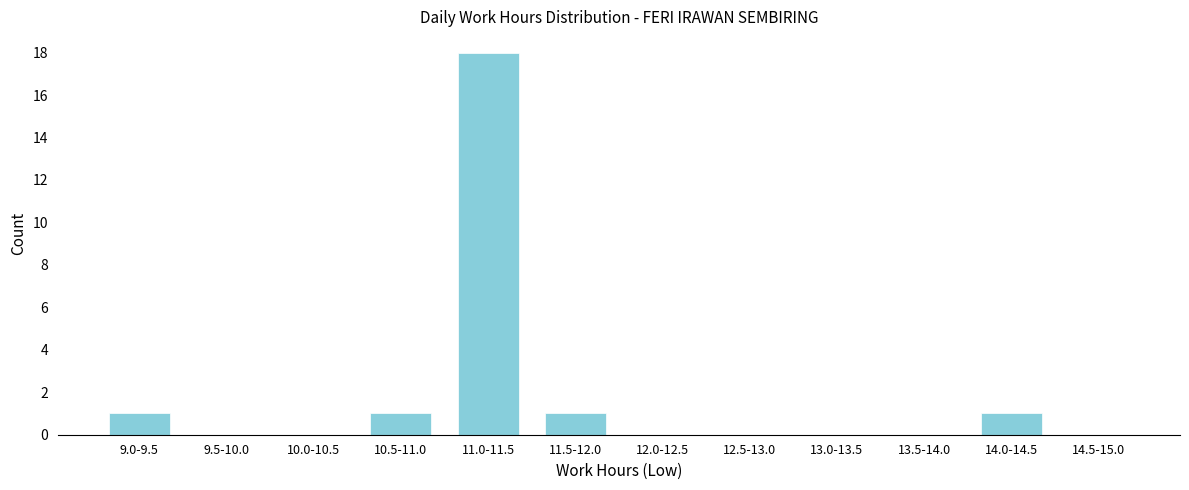

Reading left to right, what are all the values shown in this chart?

9.0-9.5=1	9.5-10.0=0	10.0-10.5=0	10.5-11.0=1	11.0-11.5=18	11.5-12.0=1	12.0-12.5=0	12.5-13.0=0	13.0-13.5=0	13.5-14.0=0	14.0-14.5=1	14.5-15.0=0